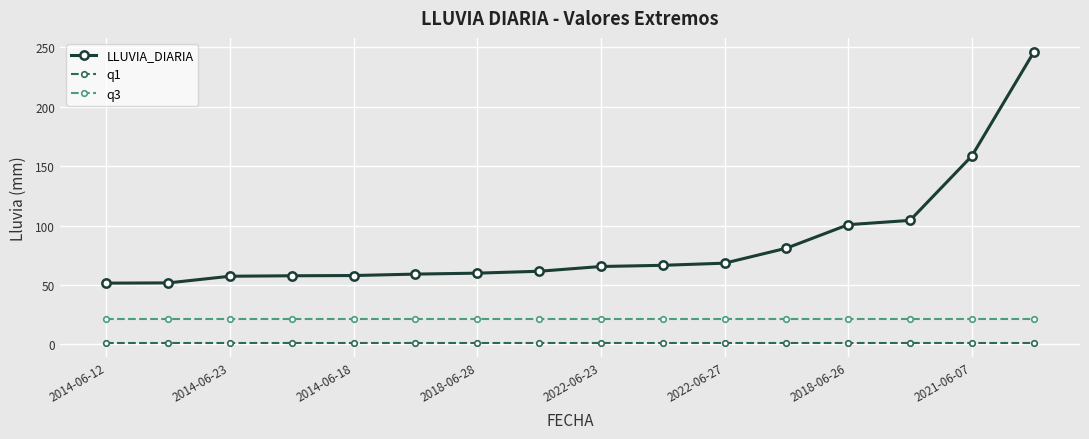

What is the minimum value for q3?

21.2